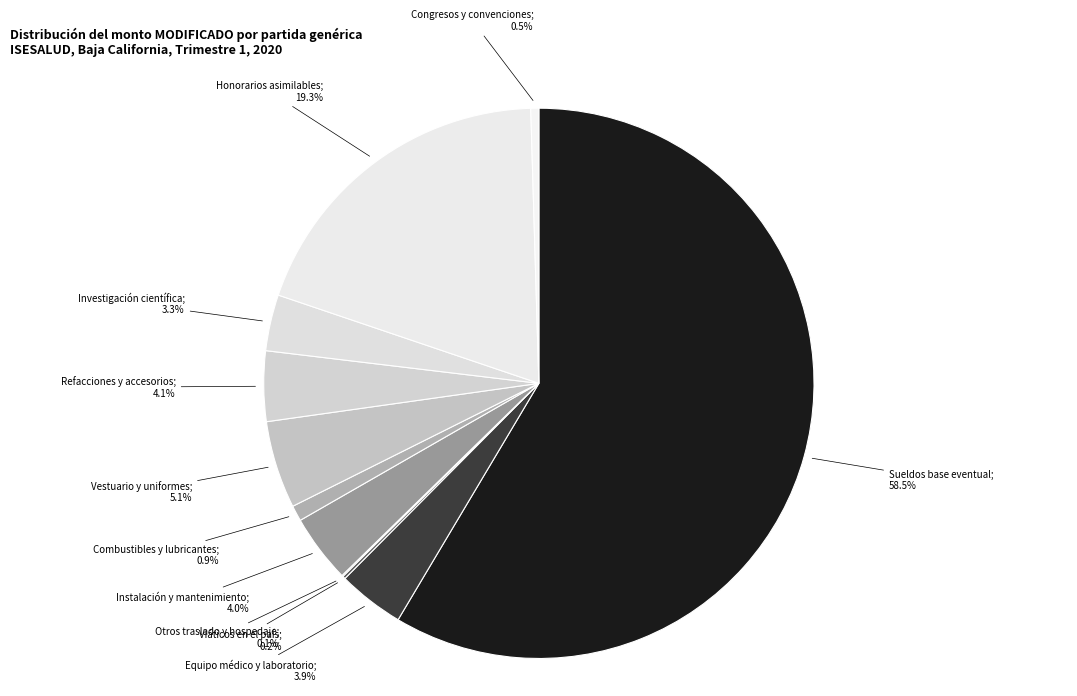

What is the majority slice?

Sueldos base eventual; 58.5%